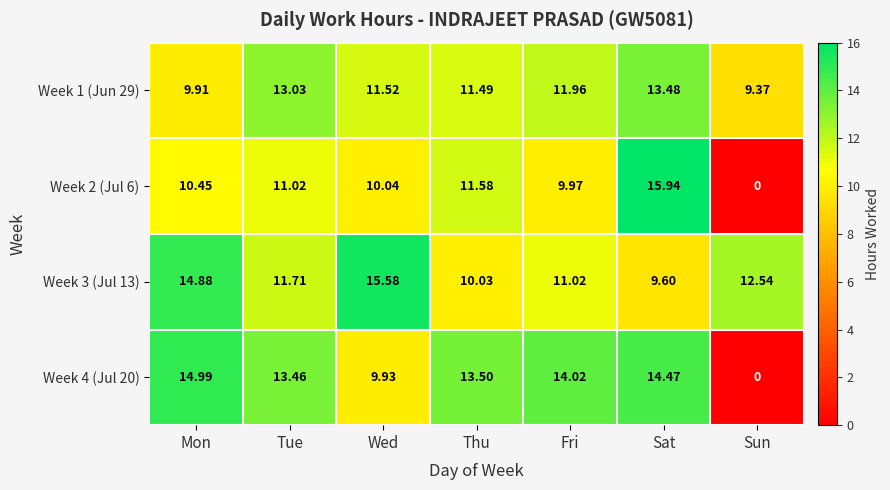

Which series has the widest spread of values?

Week 2 (Jul 6)